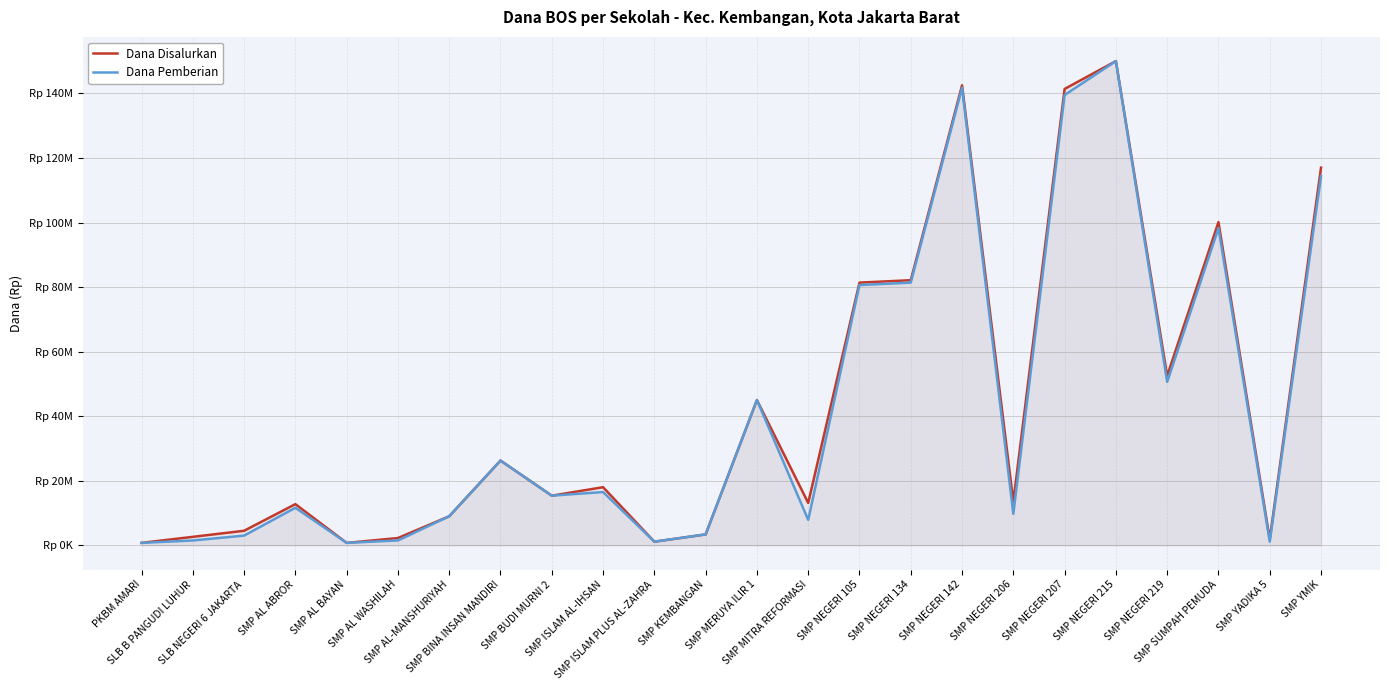

What is the label of the 14th point from the right?

SMP ISLAM PLUS AL-ZAHRA